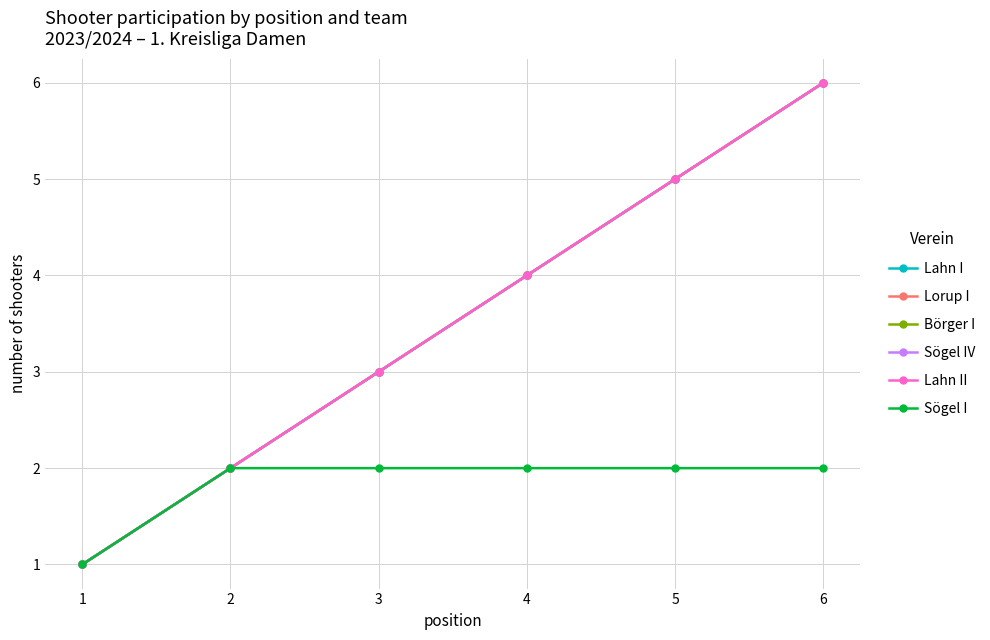

The Sögel IV series shows 2 at 1. True or false?

False